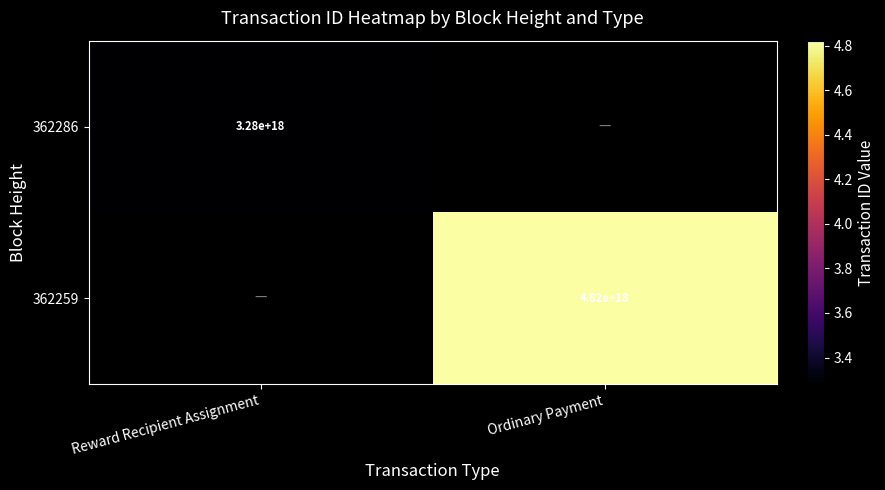

Is it true that 362286 equals 3280000000000000000 at Reward Recipient Assignment?

True